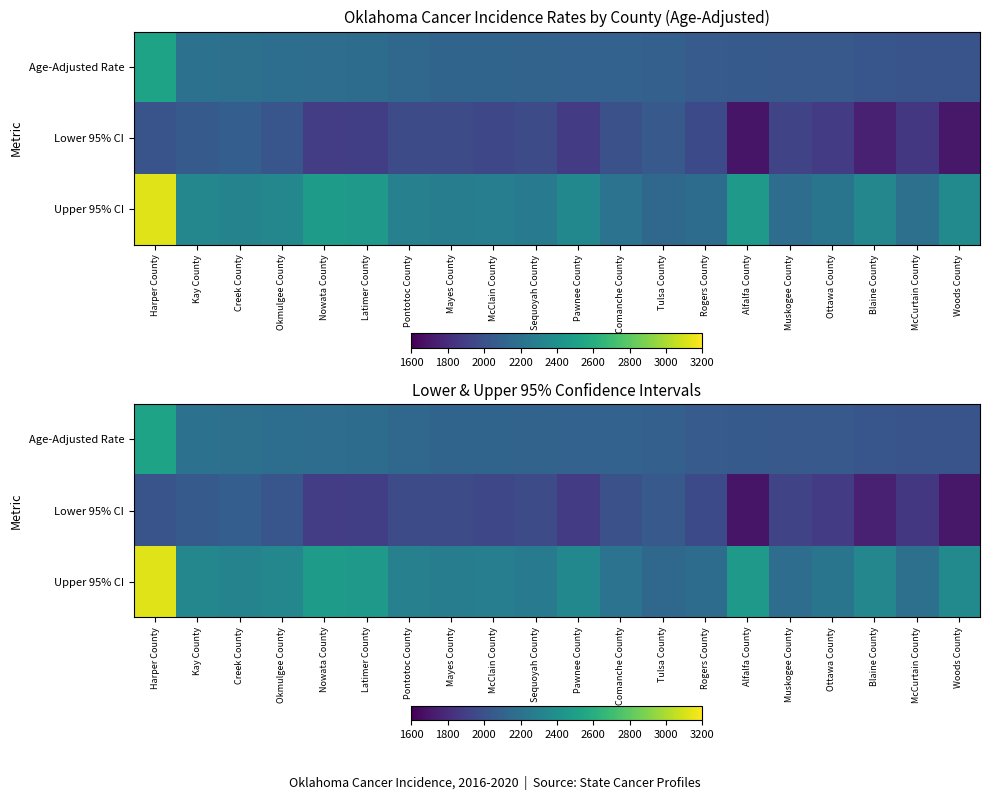

Which has a higher value, Mayes County or Creek County?

Creek County